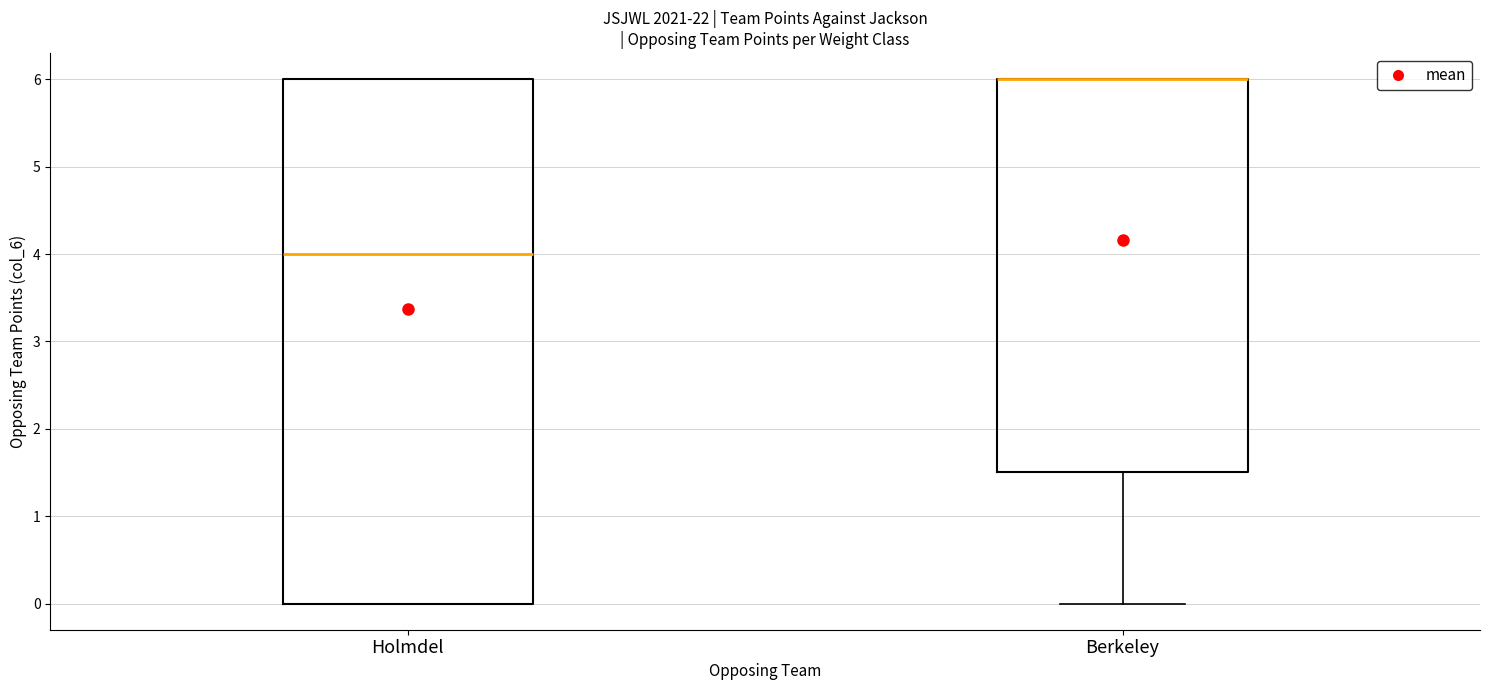

Which box is the tallest, from its lower edge to its upper edge?

Holmdel